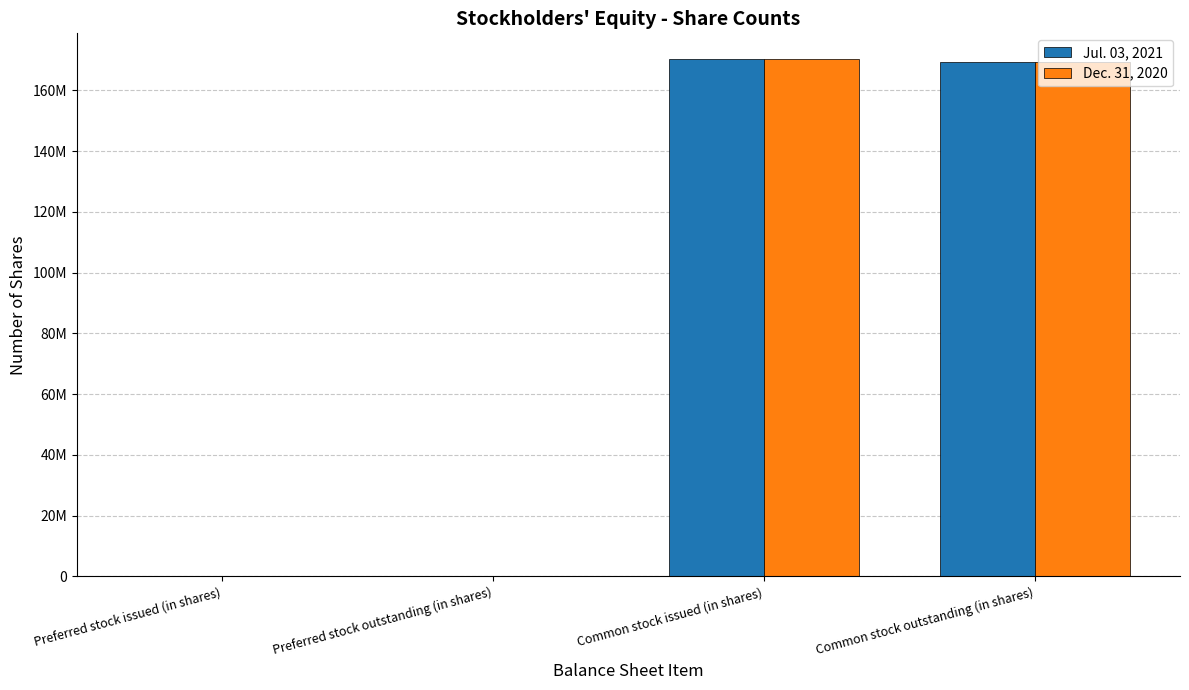

Are the bars horizontal?

No